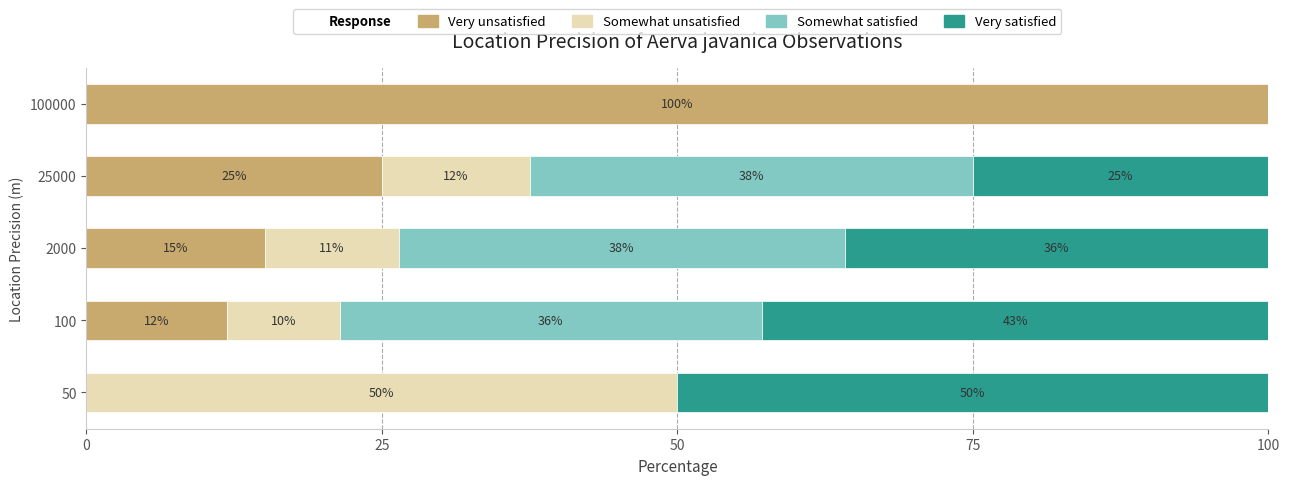

What is the total value across all series at 50?

100.0